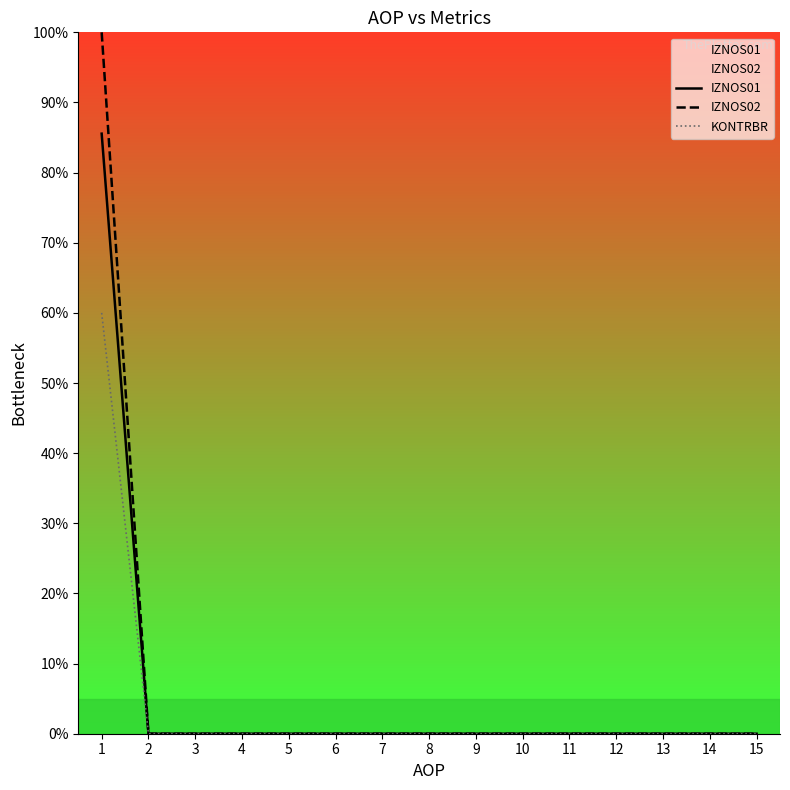

What is the difference between the maximum and minimum values in the KONTRBR series?

60.0